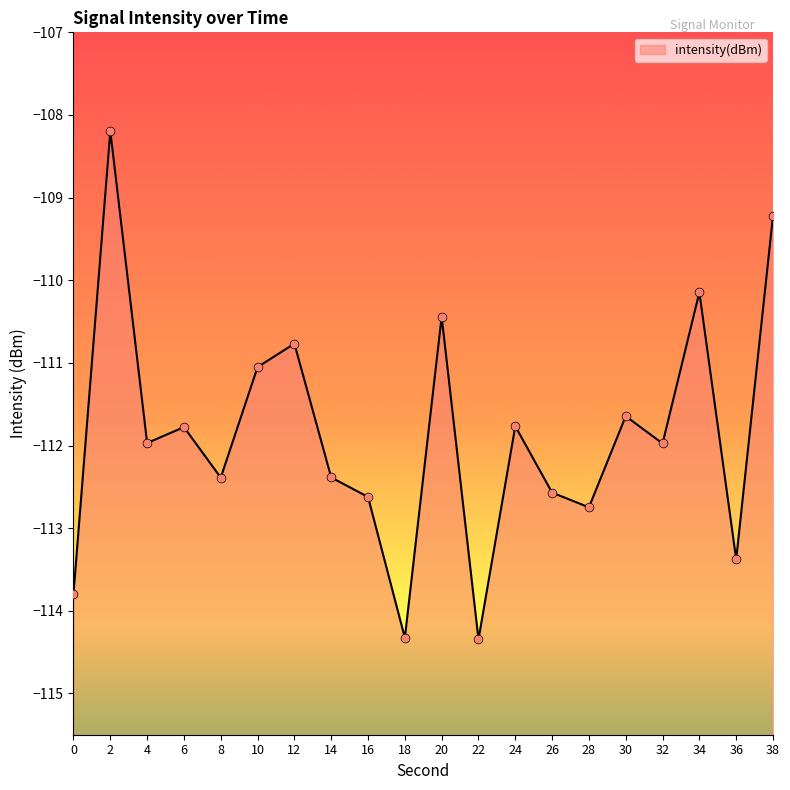

Between 10 and 38, which is larger?

38